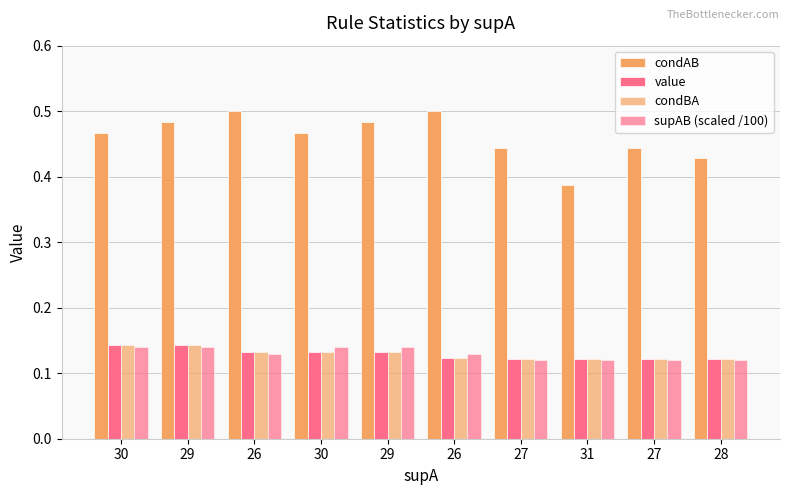

Count the value values in the range 0 to 1.

10